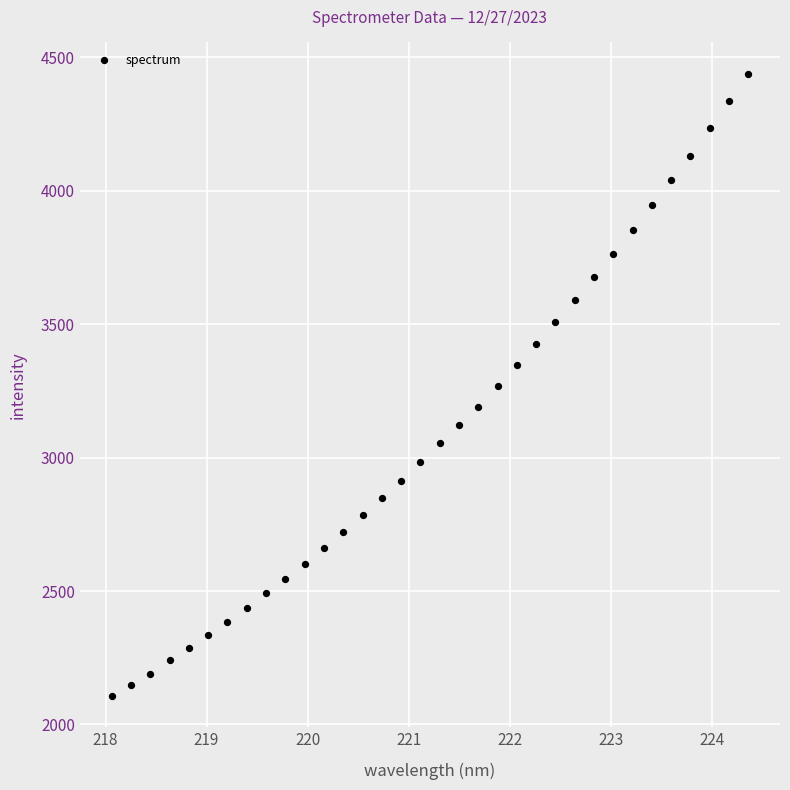

What is the range of Y values (max minus min)?

2332.2